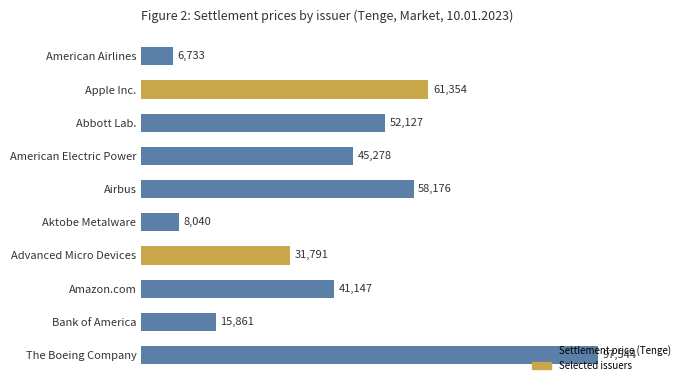

What is the difference between the second highest and second lowest values?

53313.7